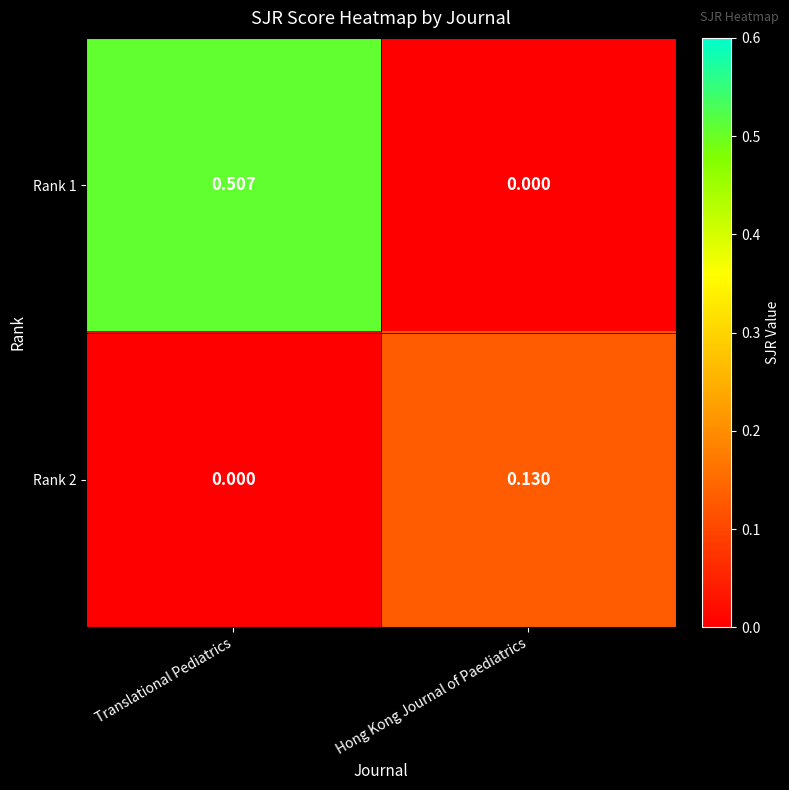

Is the value of Rank 1 at Hong Kong Journal of Paediatrics greater than the value of Rank 2 at Hong Kong Journal of Paediatrics?

No